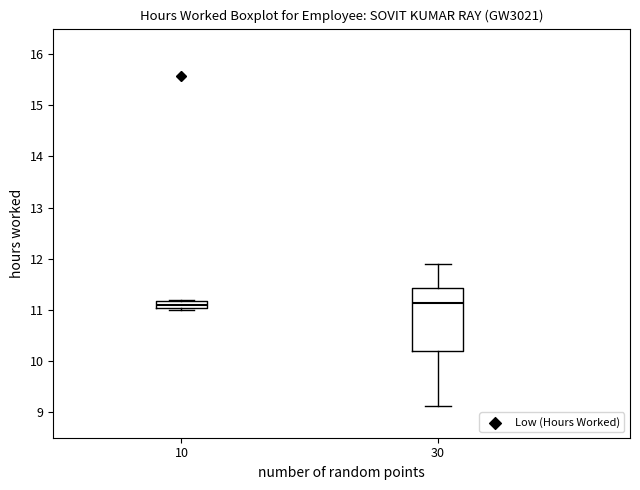

Where does the median line of the box at x = 30 sit on the y-axis? The values are not printed on the chart, so give them approximately, as read against the axis.

11.1